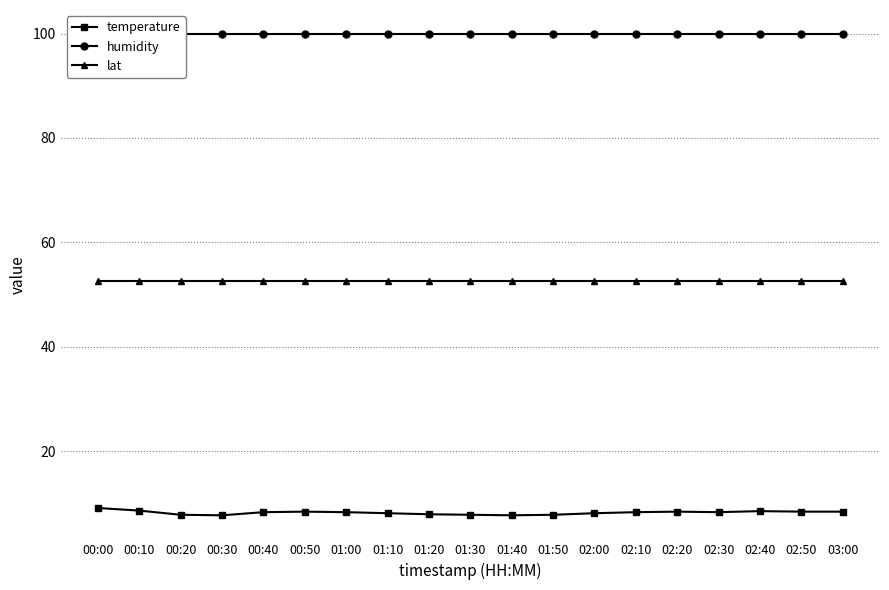

True or false: humidity and temperature cross at least once.

False